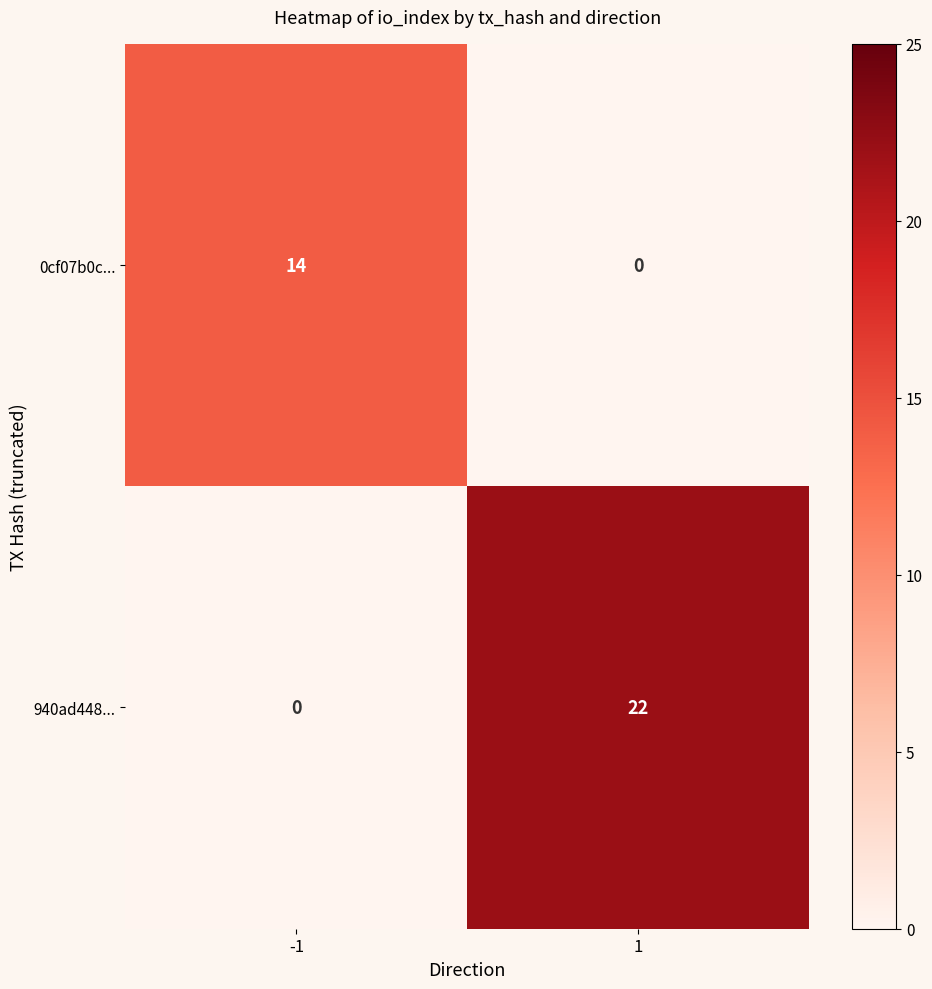

Rank the series by their maximum value, from highest to lowest.

940ad448..., 0cf07b0c...